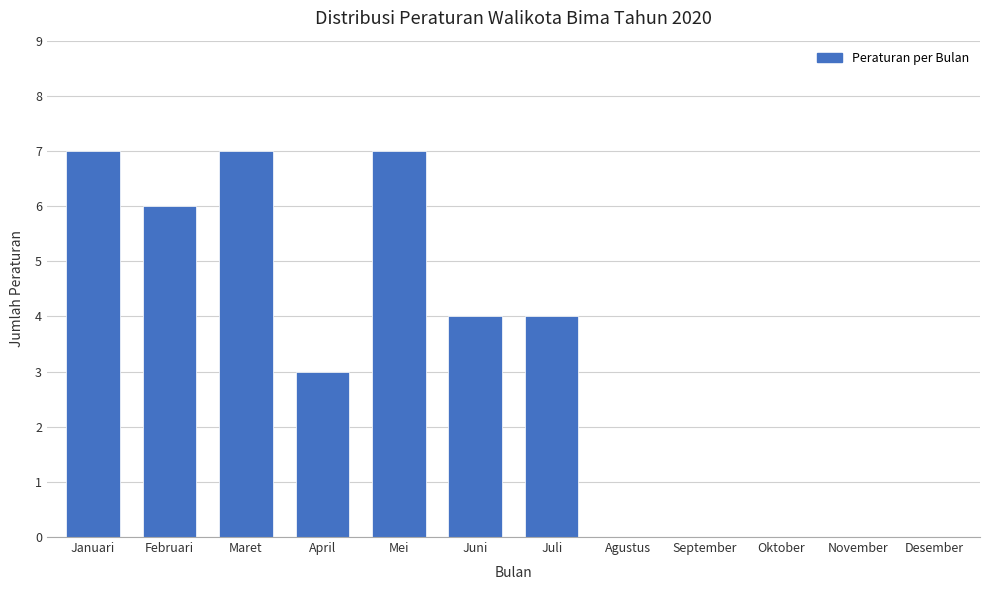

Reading left to right, extract all data points from this chart.

Januari=7	Februari=6	Maret=7	April=3	Mei=7	Juni=4	Juli=4	Agustus=0	September=0	Oktober=0	November=0	Desember=0